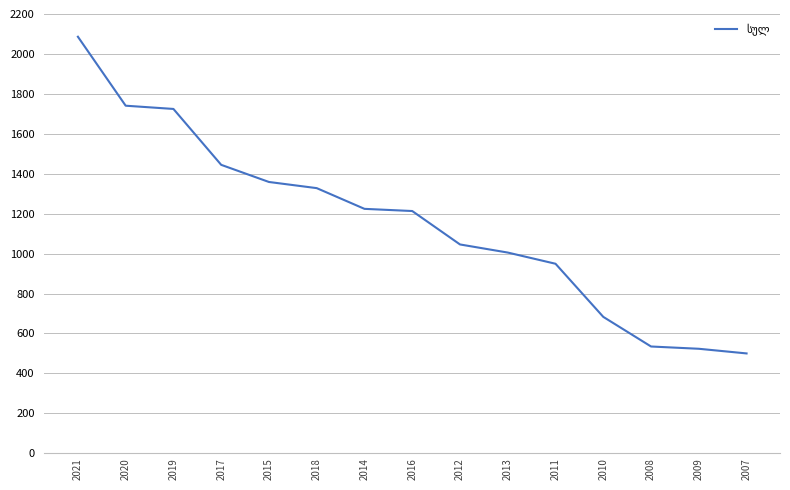

What is the approximate value at 2011?

949.1